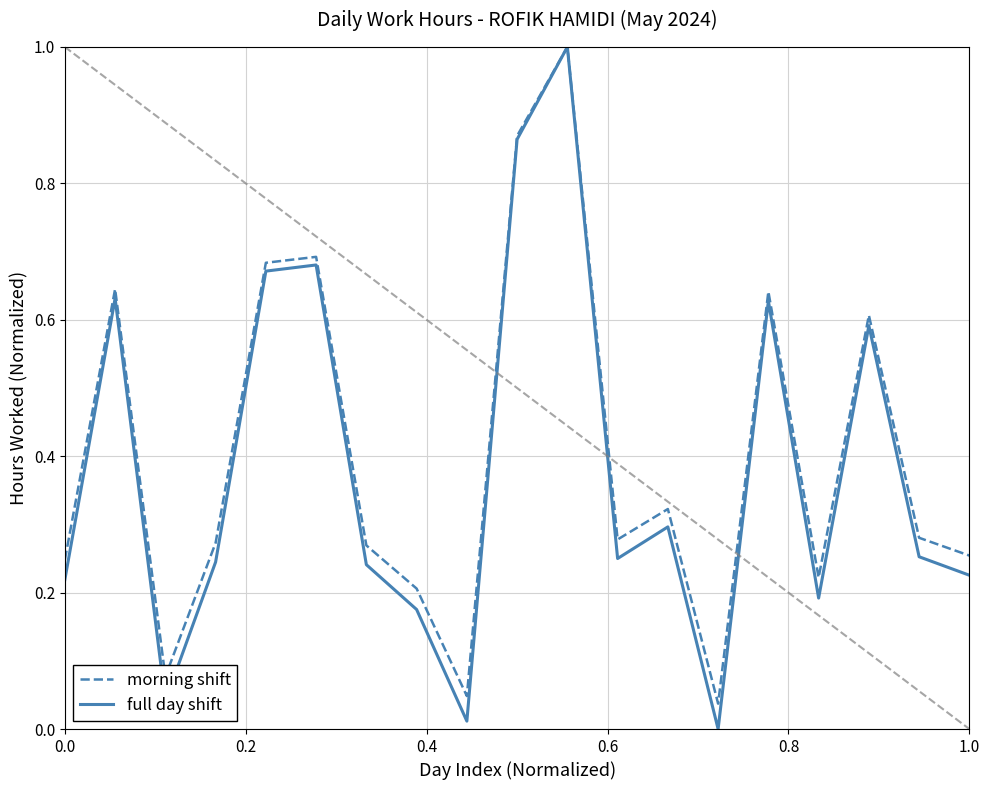

Which series has the largest range (max minus min)?

full day shift